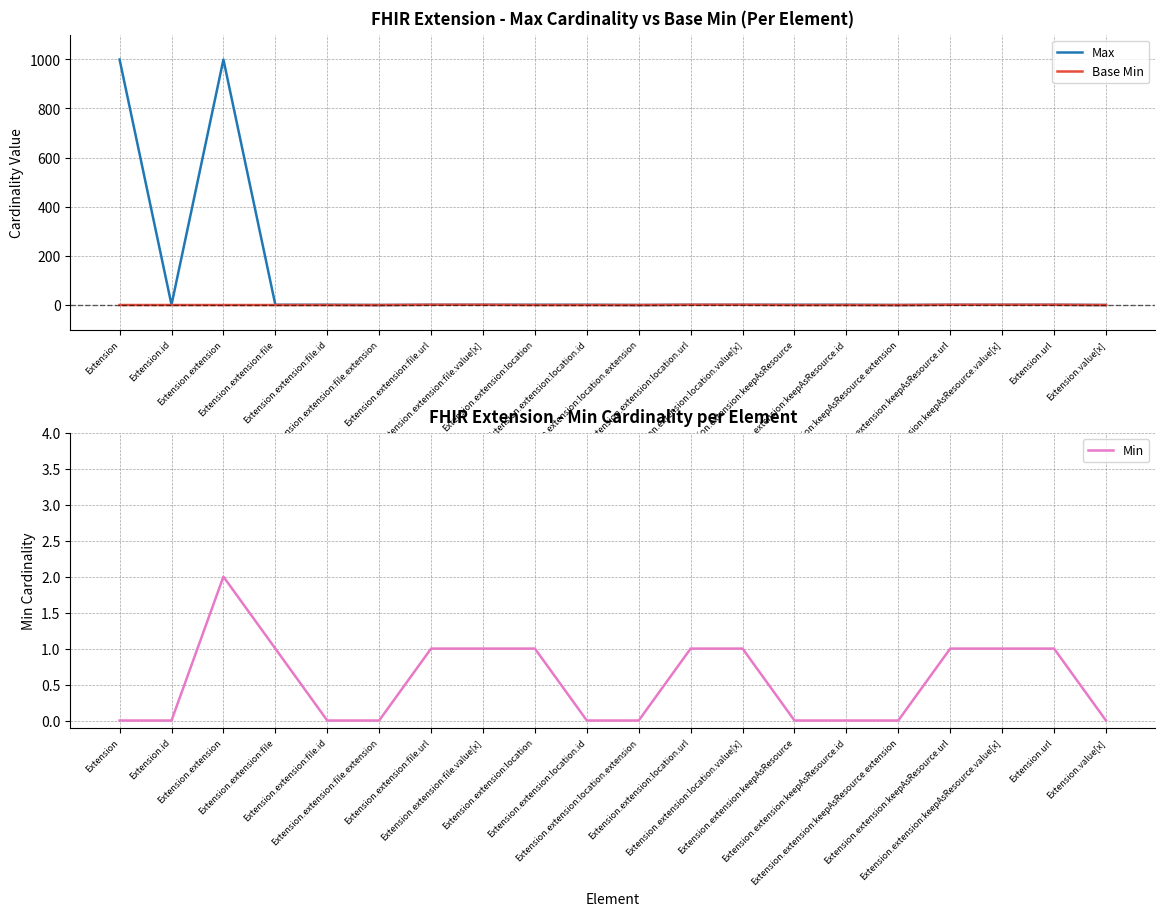

What are all the series names shown in the legend?

Max, Base Min, Min